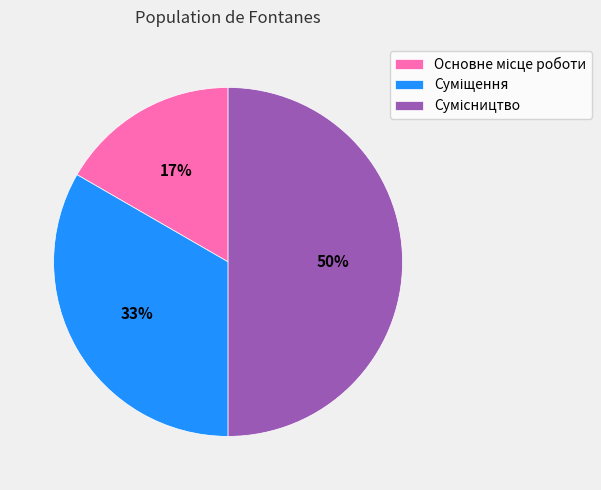

To the nearest percent, what is the difference between the largest and smallest slice percentages?

33%